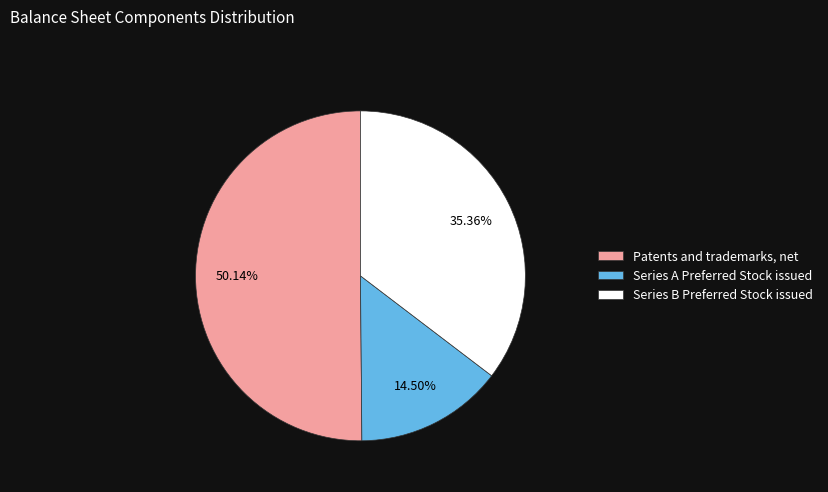

The Series B Preferred Stock issued slice represents 35% of the pie. True or false?

True